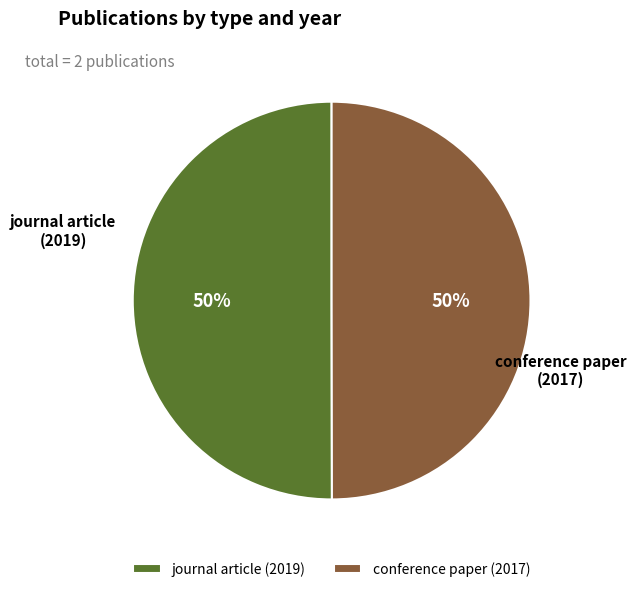

Approximately how many times larger is the value at journal article (2019) compared to conference paper (2017)?

1.0